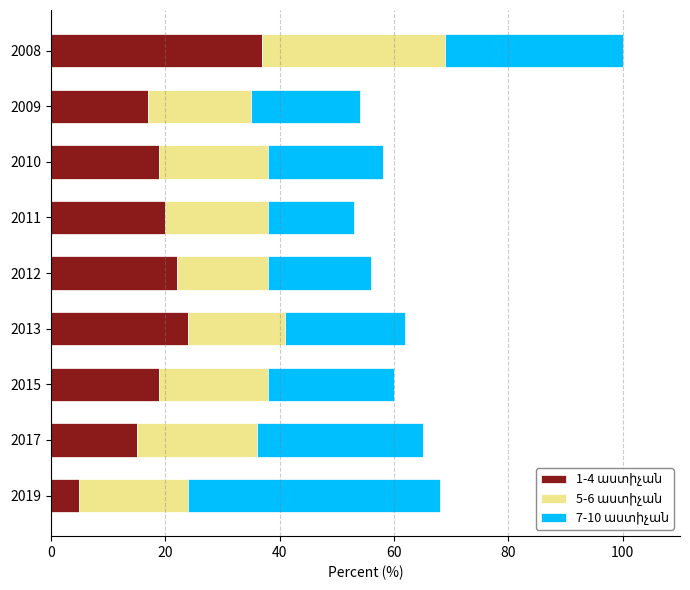

What is the total value across all series at 2017?

65